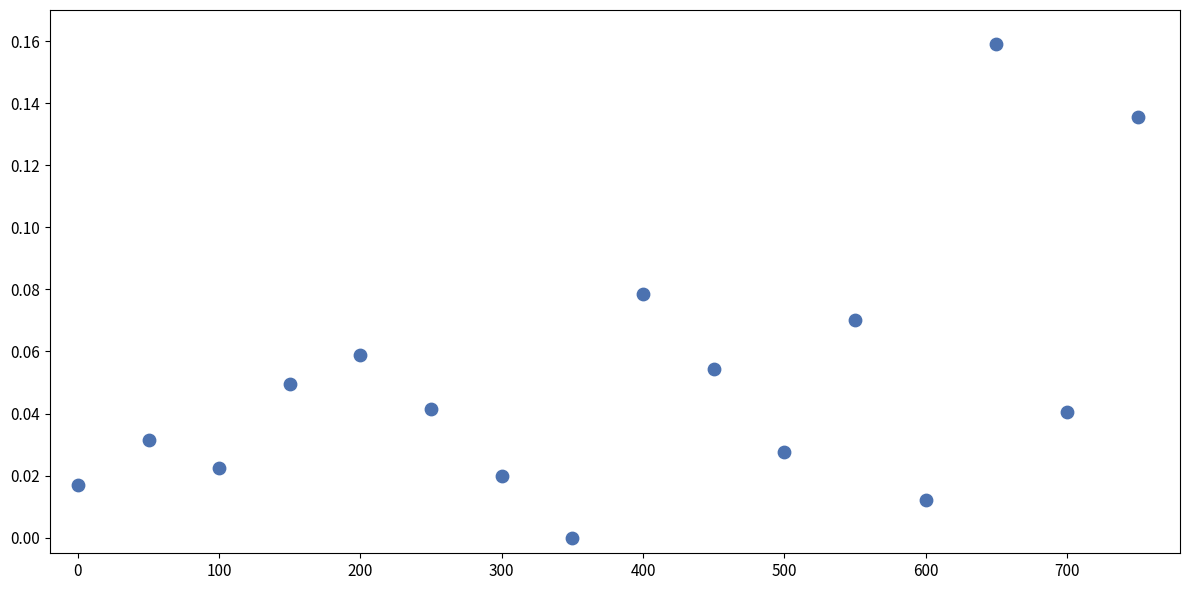

What is the range of X values (max minus min)?

750.0